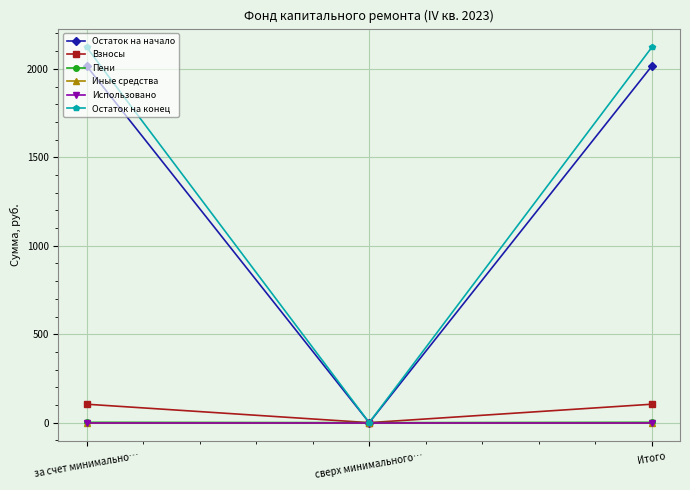

What is the average value of the Остаток на конец series?

1414.3